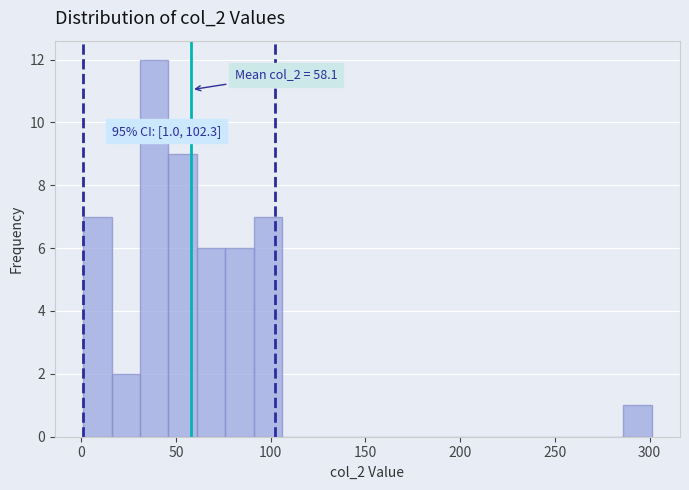

Read against the x-axis, roughly where is the centre of the tallest bar?

40